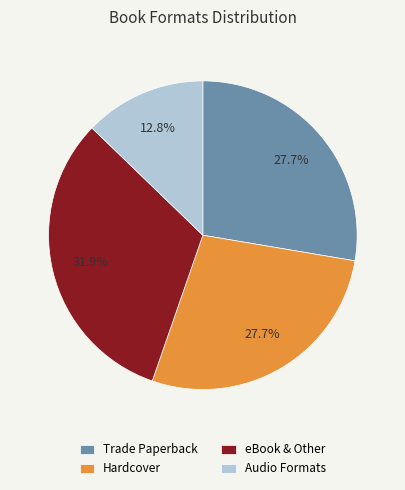

What is the ratio of the value at Hardcover to the value at Trade Paperback?

1.0